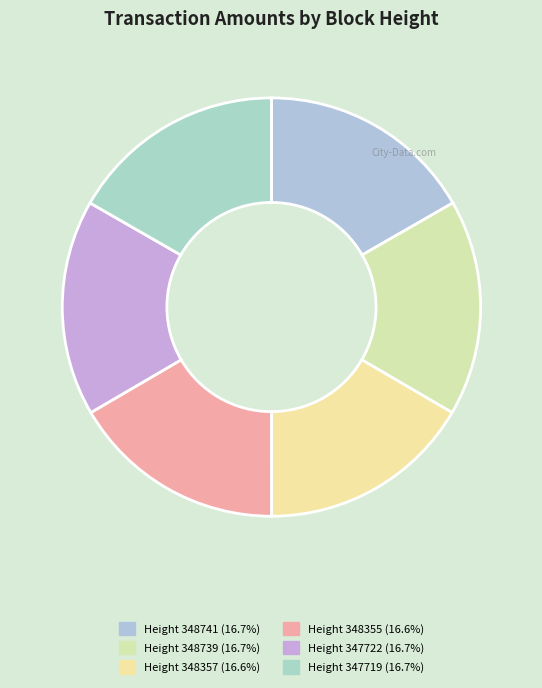

Which category has the smallest portion of the pie?

348357